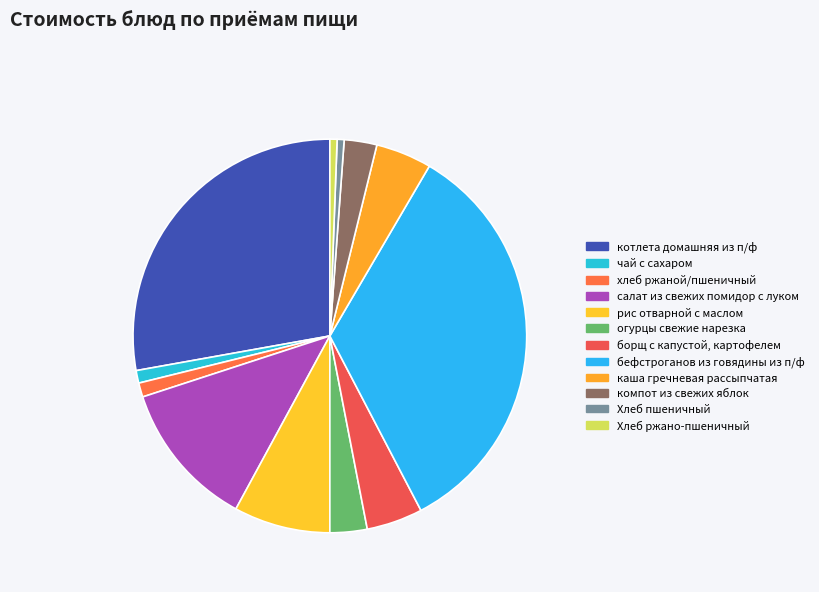

True or false: котлета домашняя из п/ф accounts for 16% of the total.

False